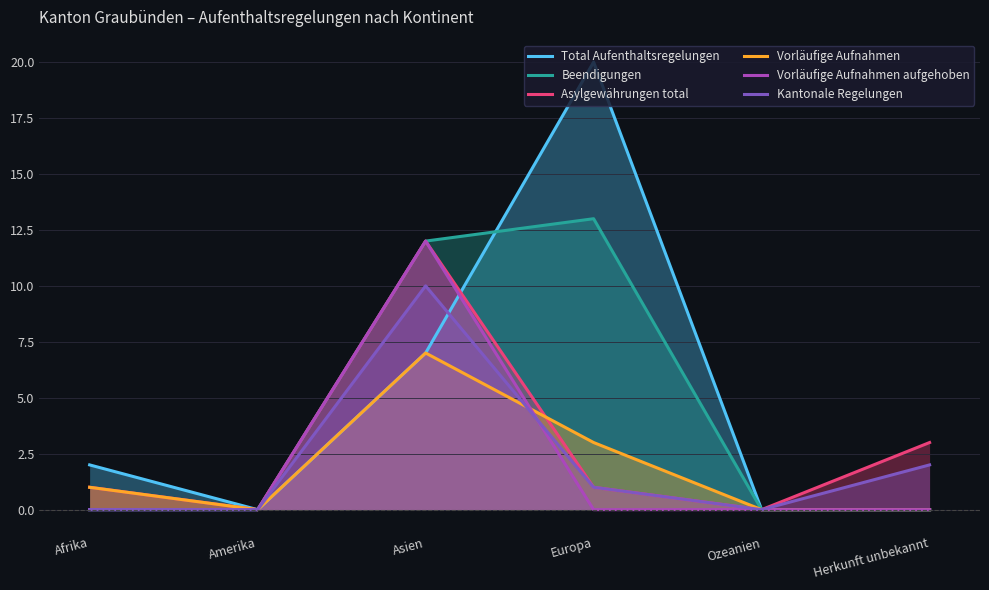

In Total Aufenthaltsregelungen, how many points are higher than both neighbors (excluding endpoints)?

1